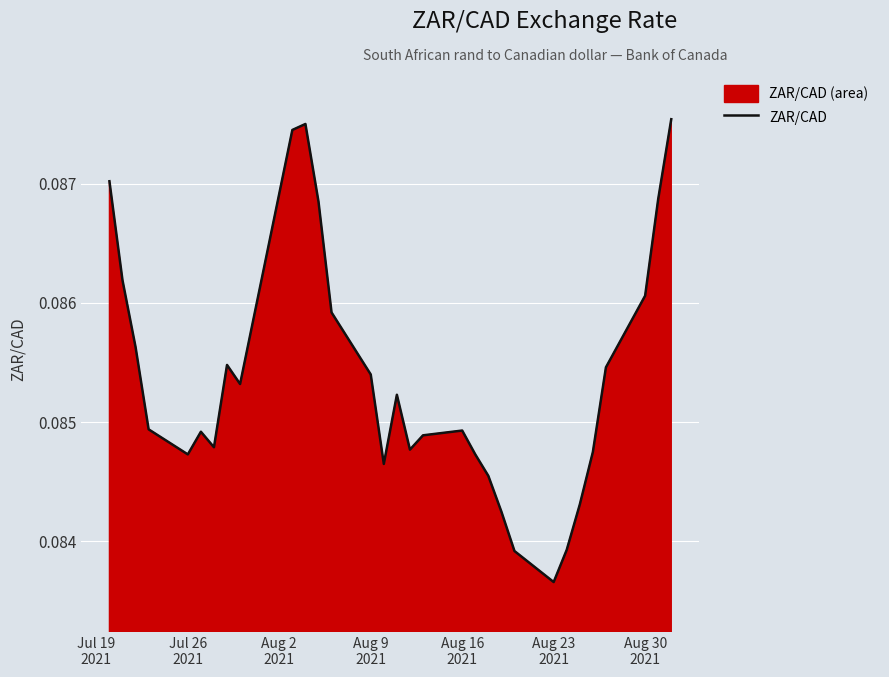

Does the chart display data point markers on the line(s)?

No